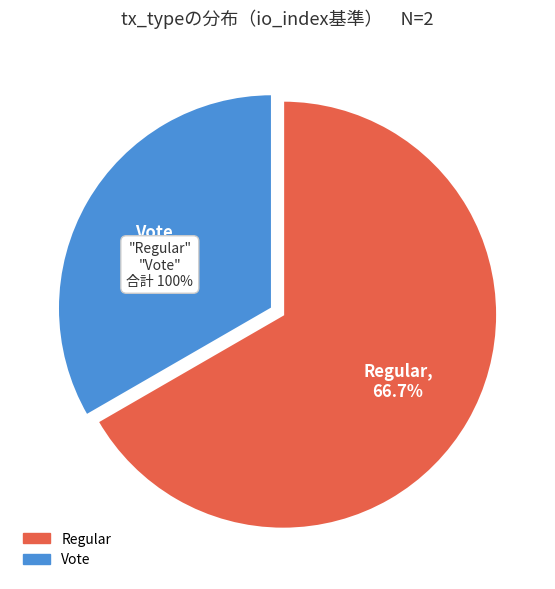

Which category has the biggest portion of the pie?

Regular